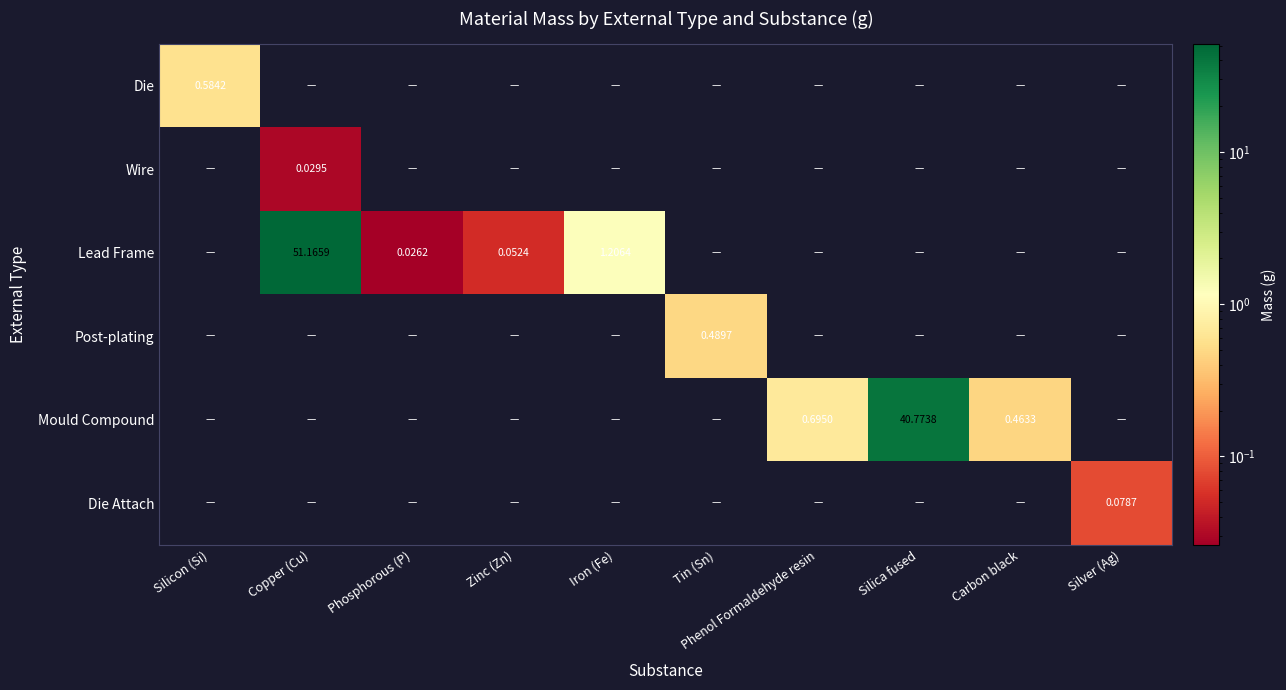

At how many categories does at least one series exceed 6?

2